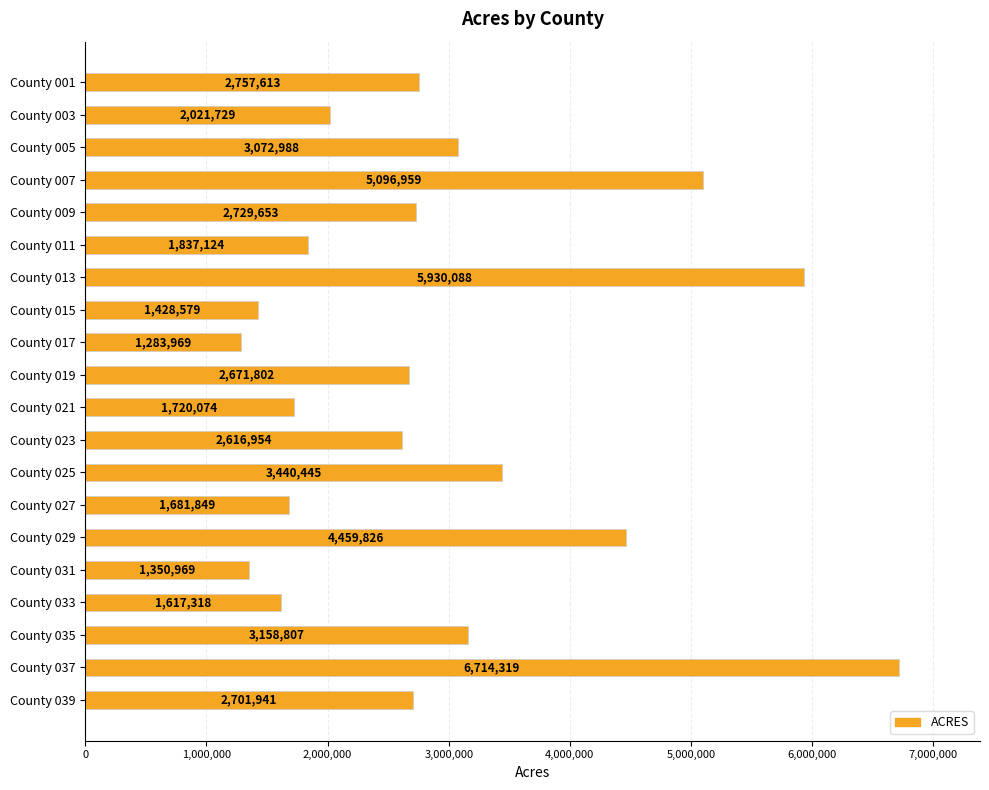

Rank the categories by value from lowest to highest.

County 017, County 031, County 015, County 033, County 027, County 021, County 011, County 003, County 023, County 019, County 039, County 009, County 001, County 005, County 035, County 025, County 029, County 007, County 013, County 037